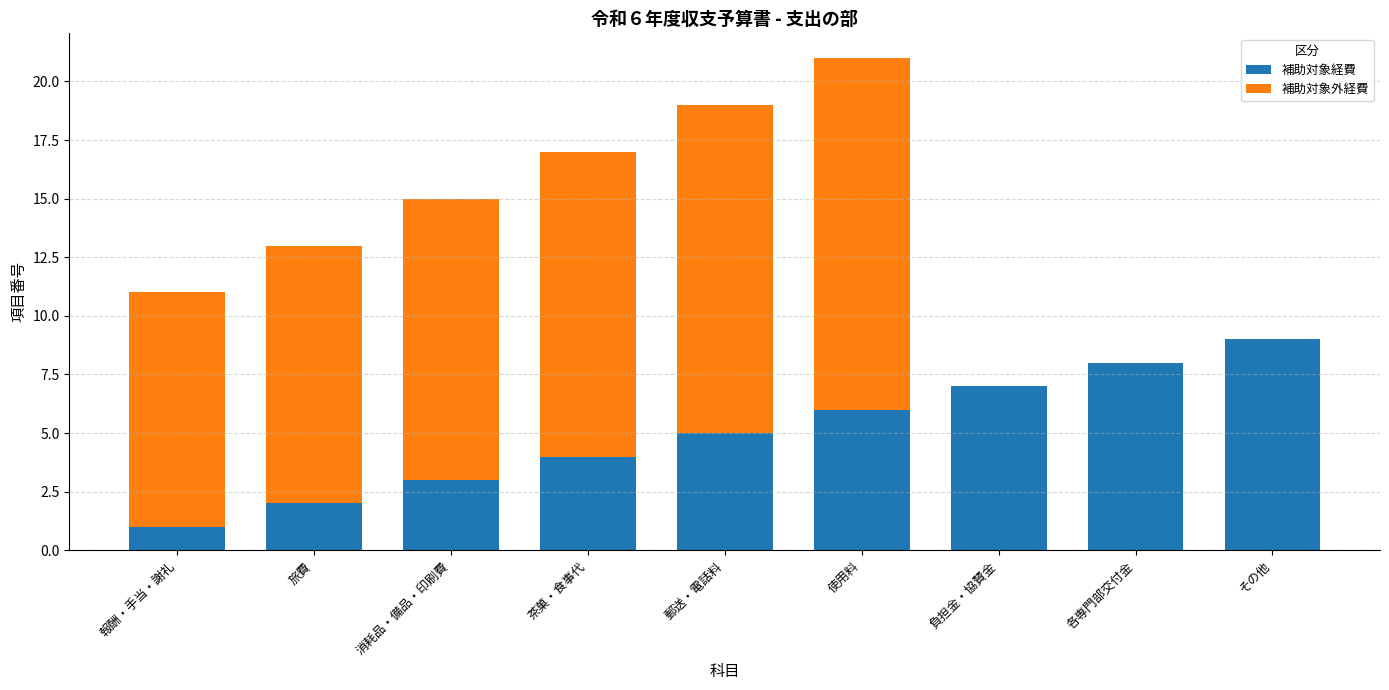

Count the number of categories in the chart.

9